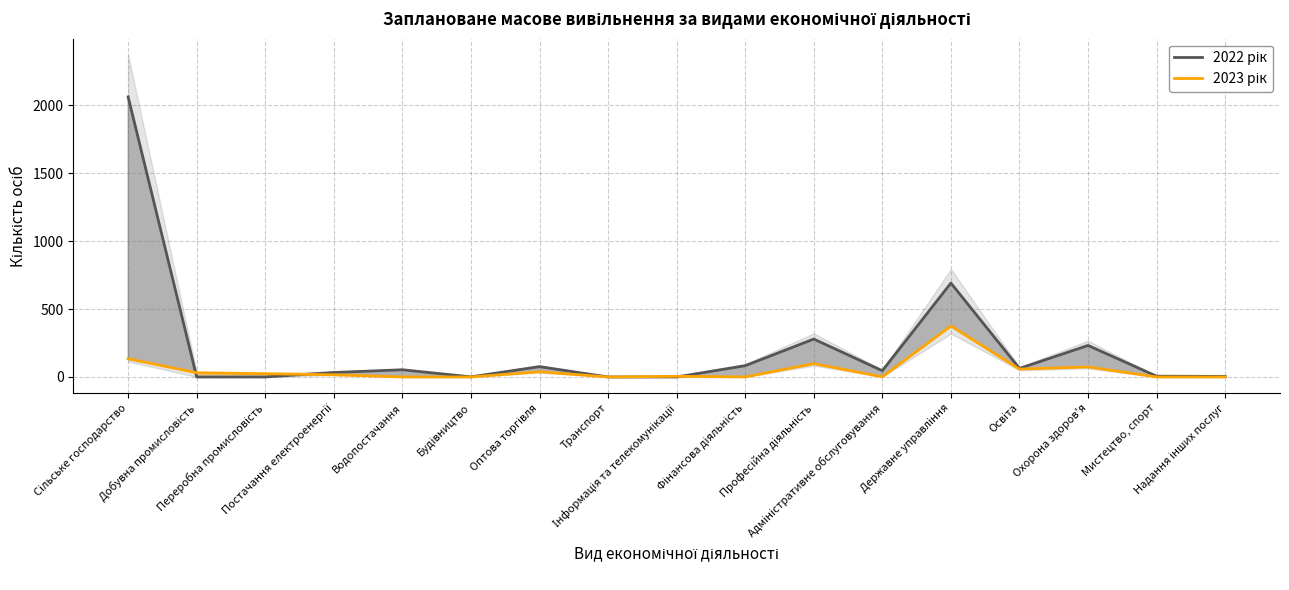

How many intersections are there between 2022 рік and 2023 рік?

3